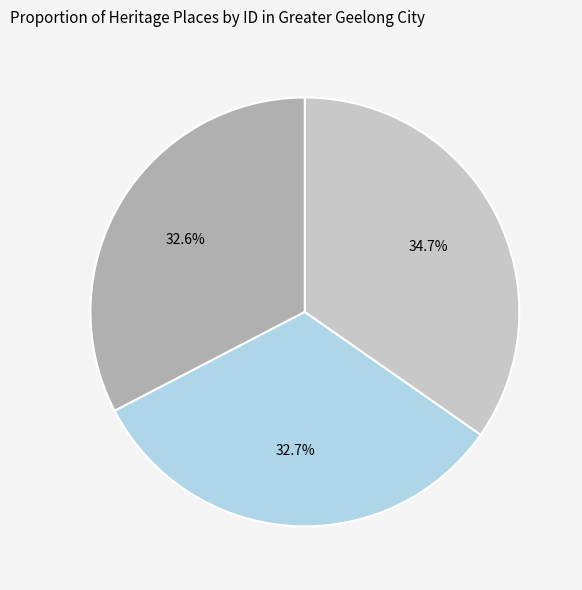

Does any single category account for the majority?

No